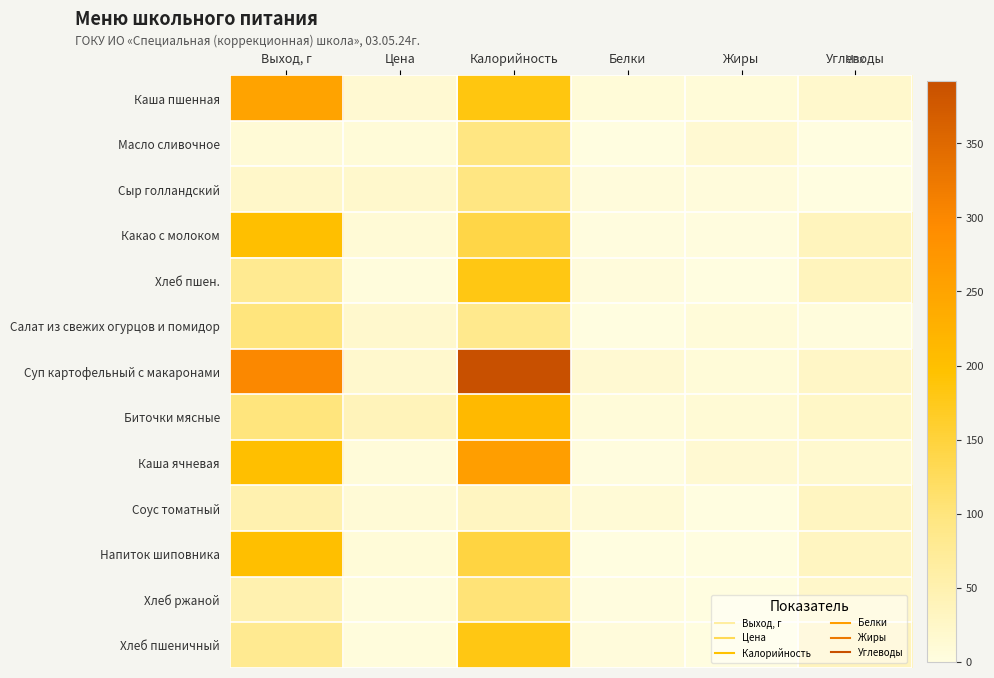

Rank the series by their maximum value, from lowest to highest.

Соус томатный, Сыр голландский, Масло сливочное, Салат из свежих огурцов и помидор, Хлеб ржаной, Хлеб пшен., Хлеб пшеничный, Какао с молоком, Напиток шиповника, Биточки мясные, Каша пшенная, Каша ячневая, Суп картофельный с макаронами